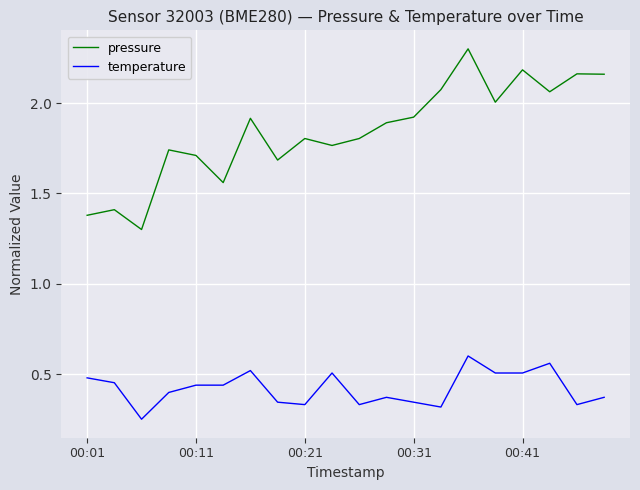

List the series in order of their peak value, highest first.

pressure, temperature